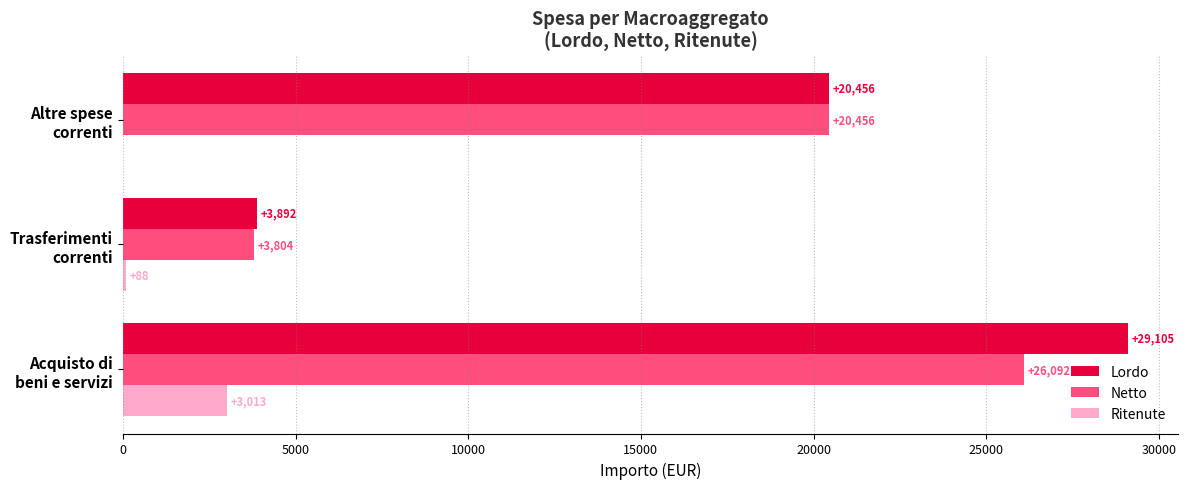

What is the maximum value shown in the chart?

29105.0